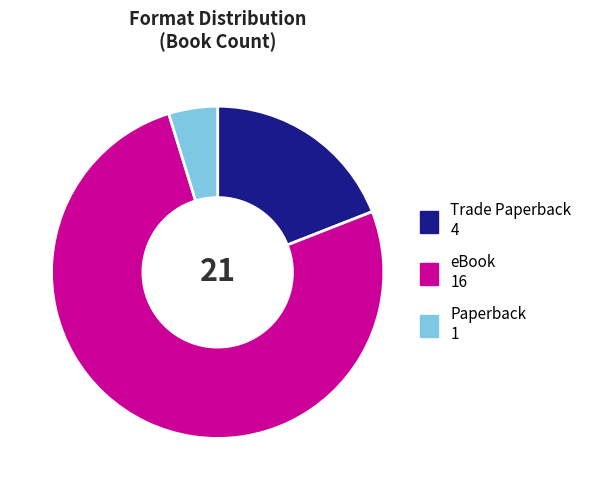

Rank the categories by value from highest to lowest.

eBook, Trade Paperback, Paperback